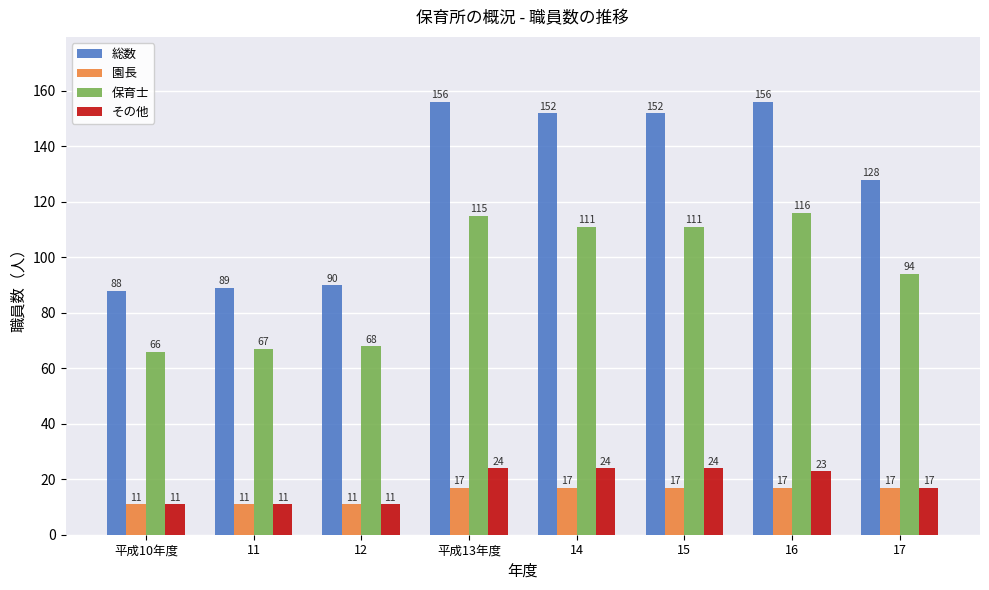

Is the value of 園長 at 14 greater than the value of その他 at 11?

Yes